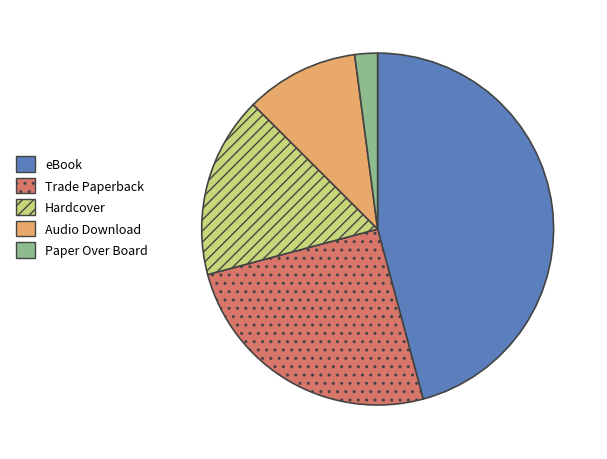

Which category has the biggest portion of the pie?

eBook